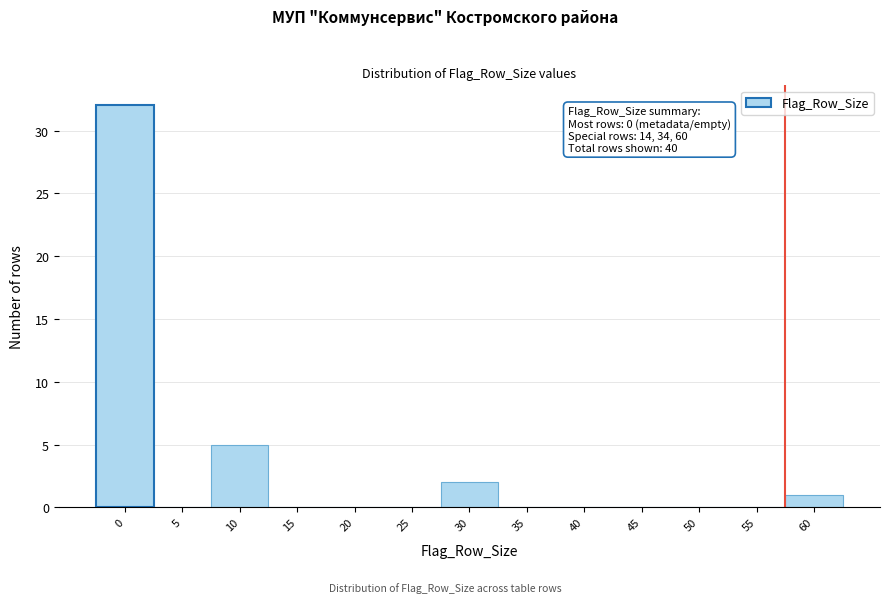

Reading left to right, extract all data points from this chart.

0=32	5=0	10=5	15=0	20=0	25=0	30=2	35=0	40=0	45=0	50=0	55=0	60=1